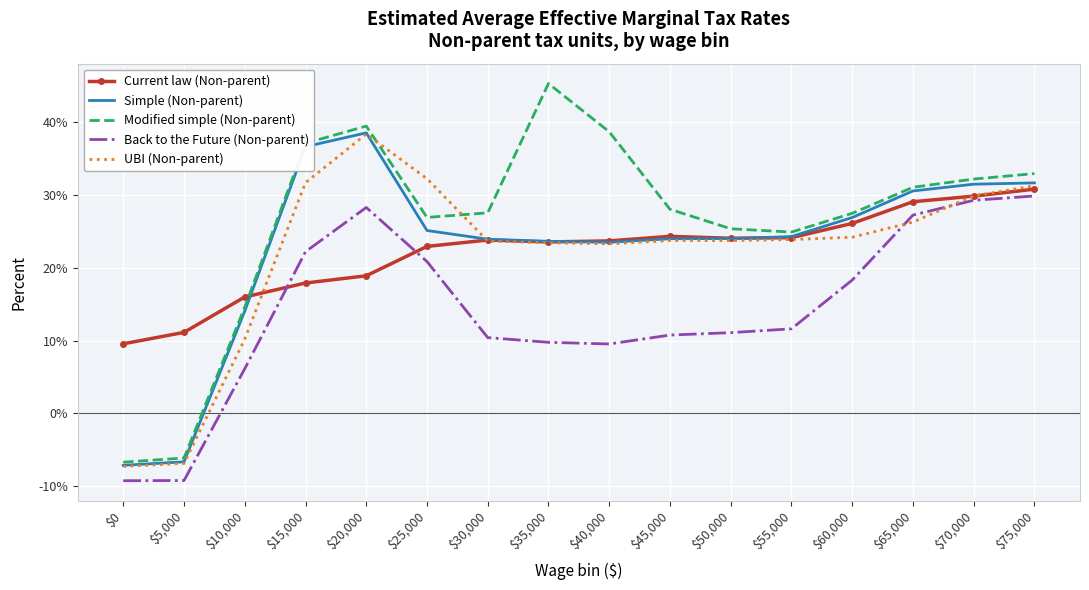

At which category is the sum across all series the highest?

$20,000